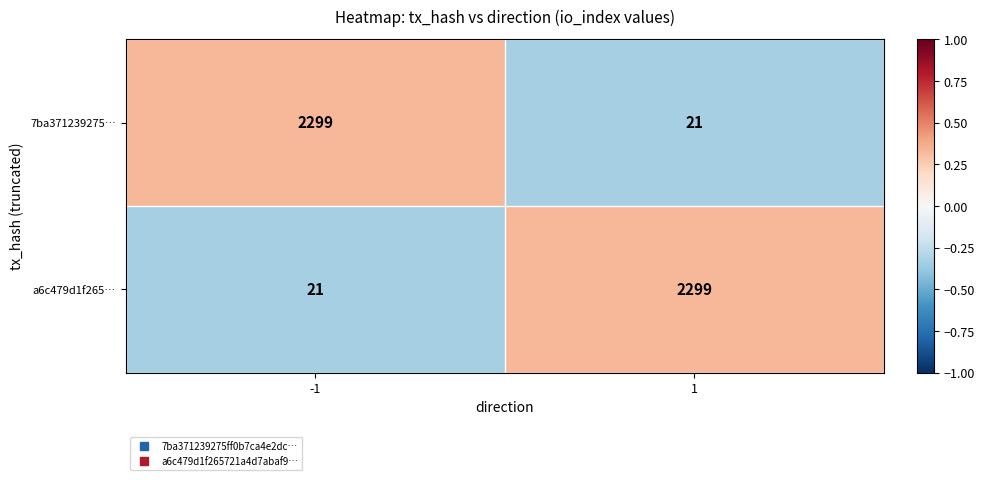

At -1, list the series in order from smallest to largest.

a6c479d1f265…, 7ba371239275…